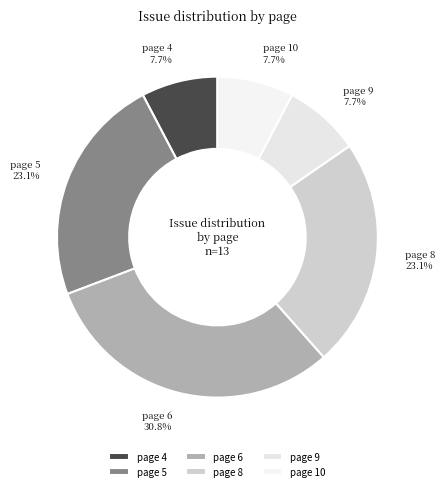

Count the number of slices in the pie.

6